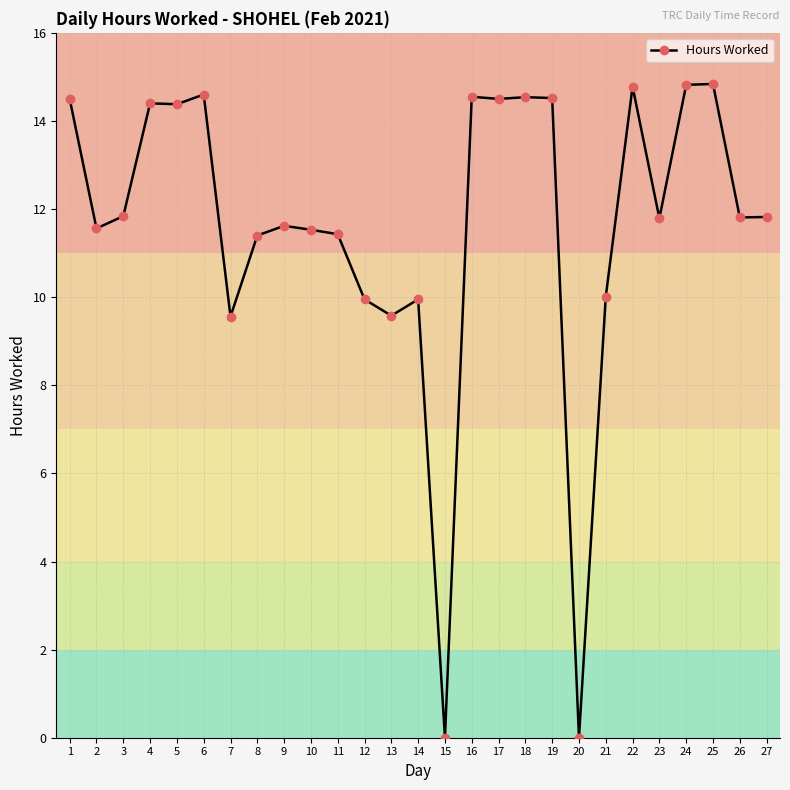

True or false: the data has more than 2 interior local peaks.

True